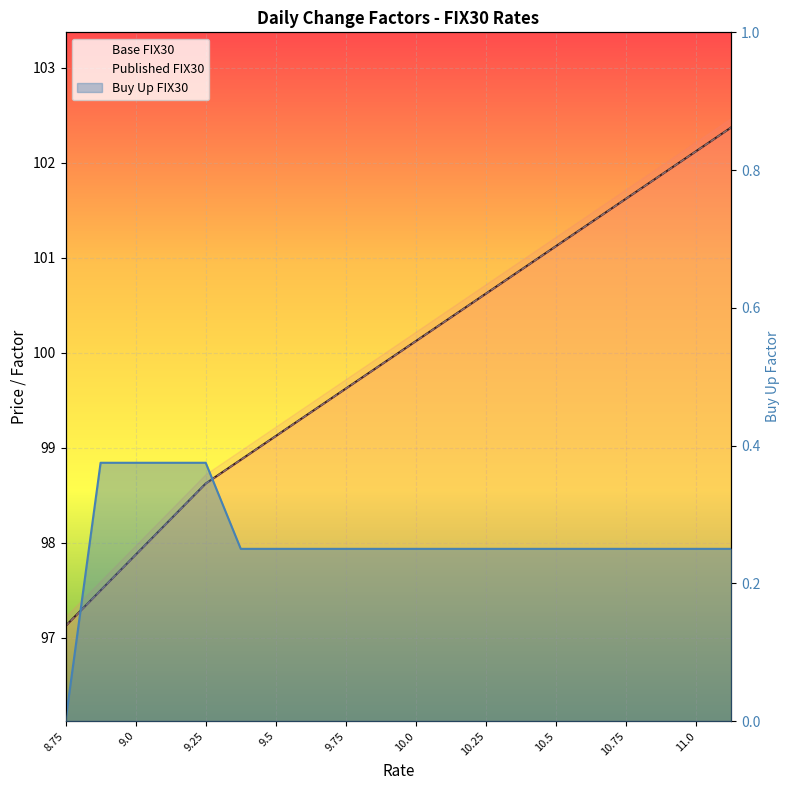

Reading right to left, what are all the values shown in this chart?

Base FIX30: 102.4	102.1	101.9	101.6	101.4	101.1	100.9	100.6	100.4	100.1	99.9	99.6	99.4	99.1	98.9	98.6	98.2	97.9	97.5	97.1
Published FIX30: 102.4	102.1	101.9	101.6	101.4	101.1	100.9	100.6	100.4	100.1	99.9	99.6	99.4	99.1	98.9	98.6	98.2	97.9	97.5	97.1
Buy Up FIX30: 0.2	0.2	0.2	0.2	0.2	0.2	0.2	0.2	0.2	0.2	0.2	0.2	0.2	0.2	0.2	0.4	0.4	0.4	0.4	0.0